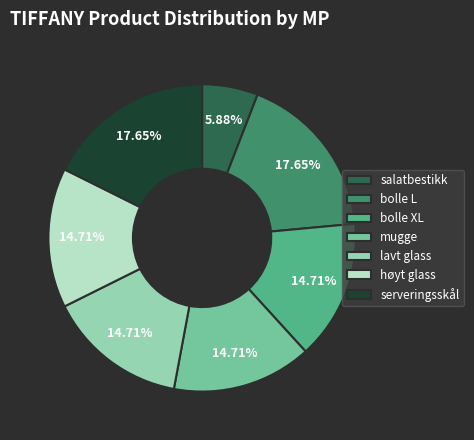

Does any single category account for the majority?

No